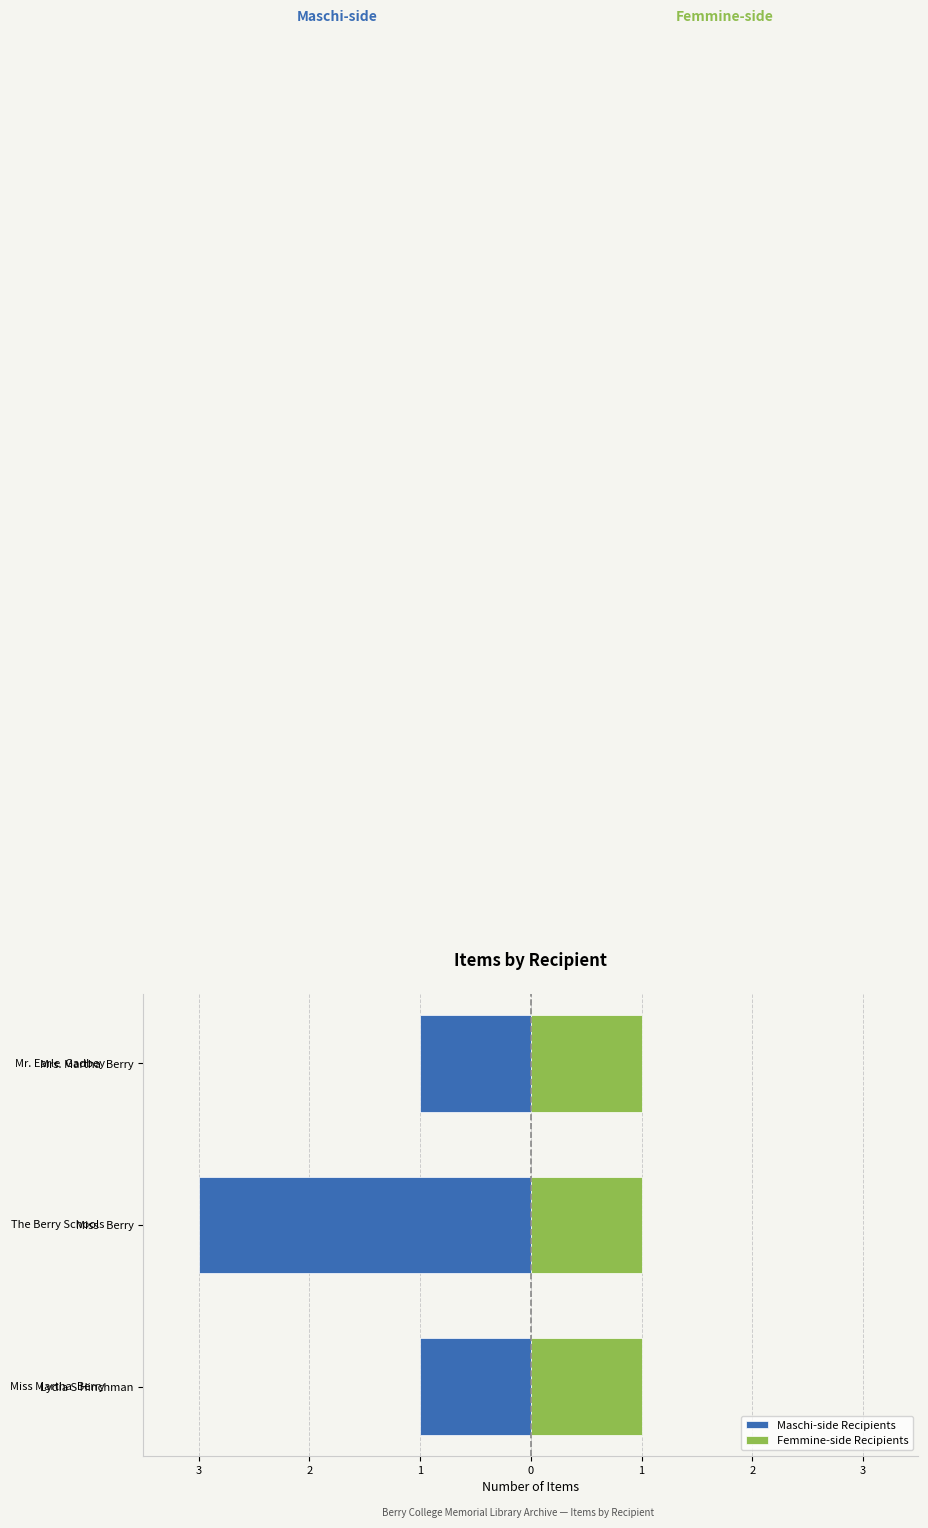

Which series has the largest range (max minus min)?

Maschi-side Recipients